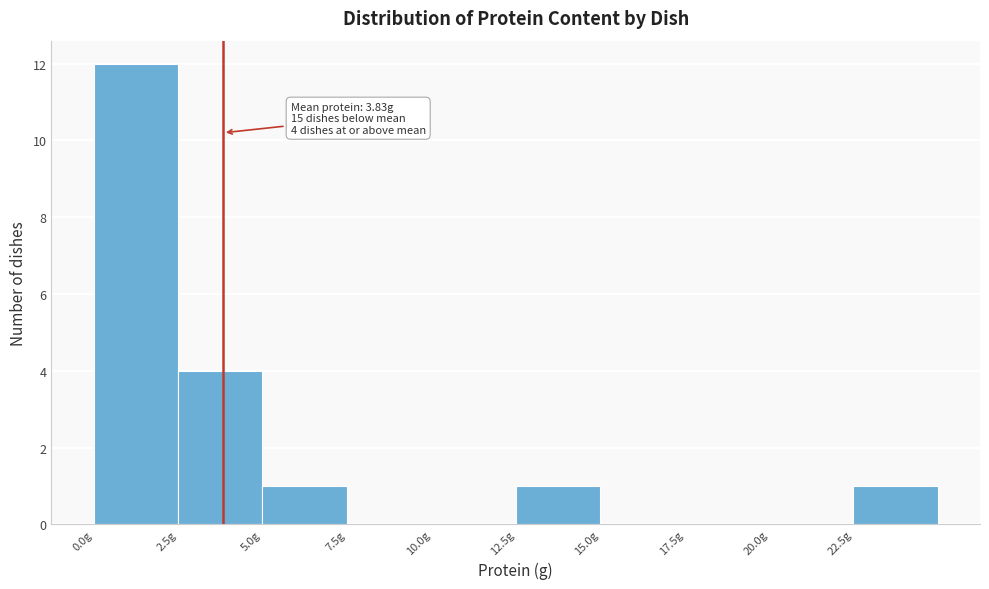

Over which range of the x-axis is the bar tallest?

0.0 to 2.5